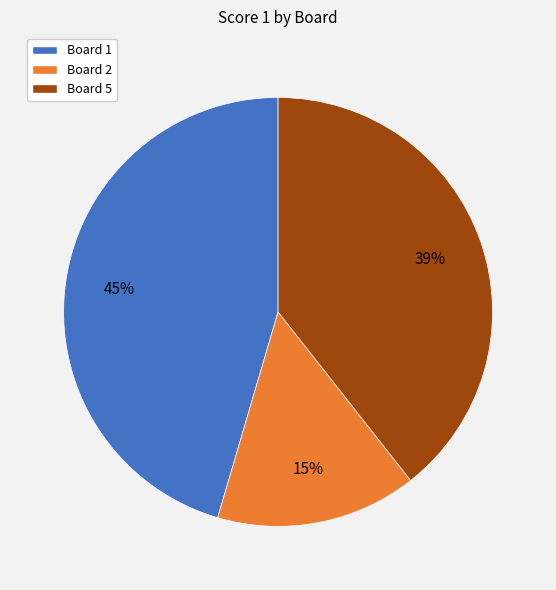

Between Board 5 and Board 1, which is larger?

Board 1